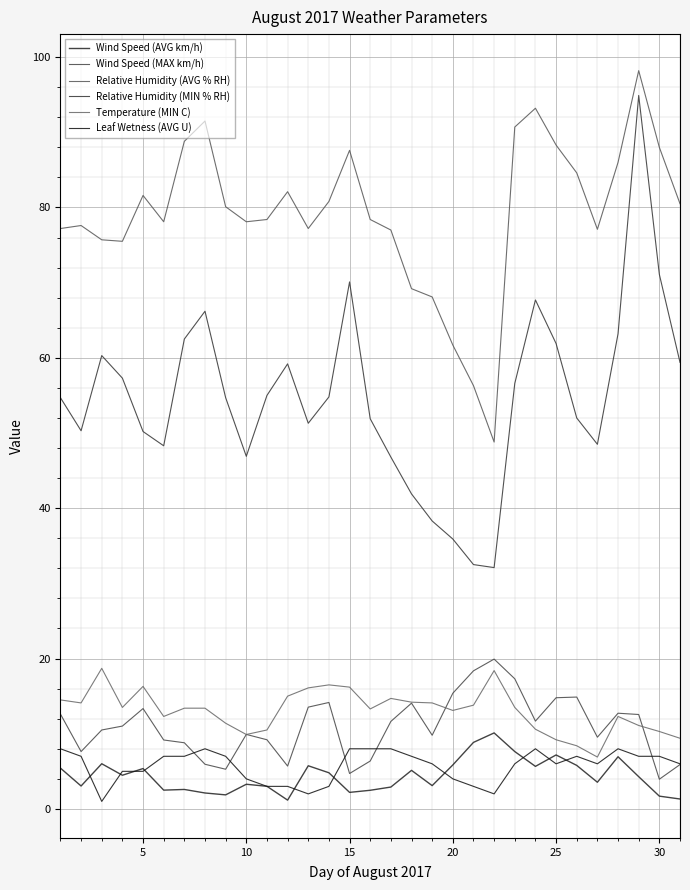

Is this an area chart (filled region under the line)?

No